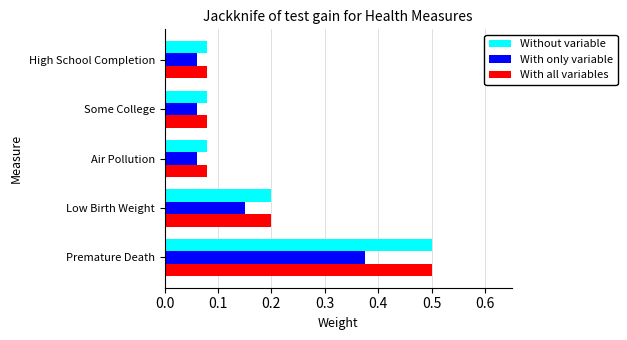

At how many categories does at least one series exceed 0?

5